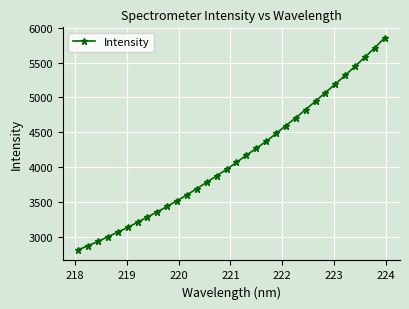

True or false: there are more than 0 points higher than both neighbors.

False